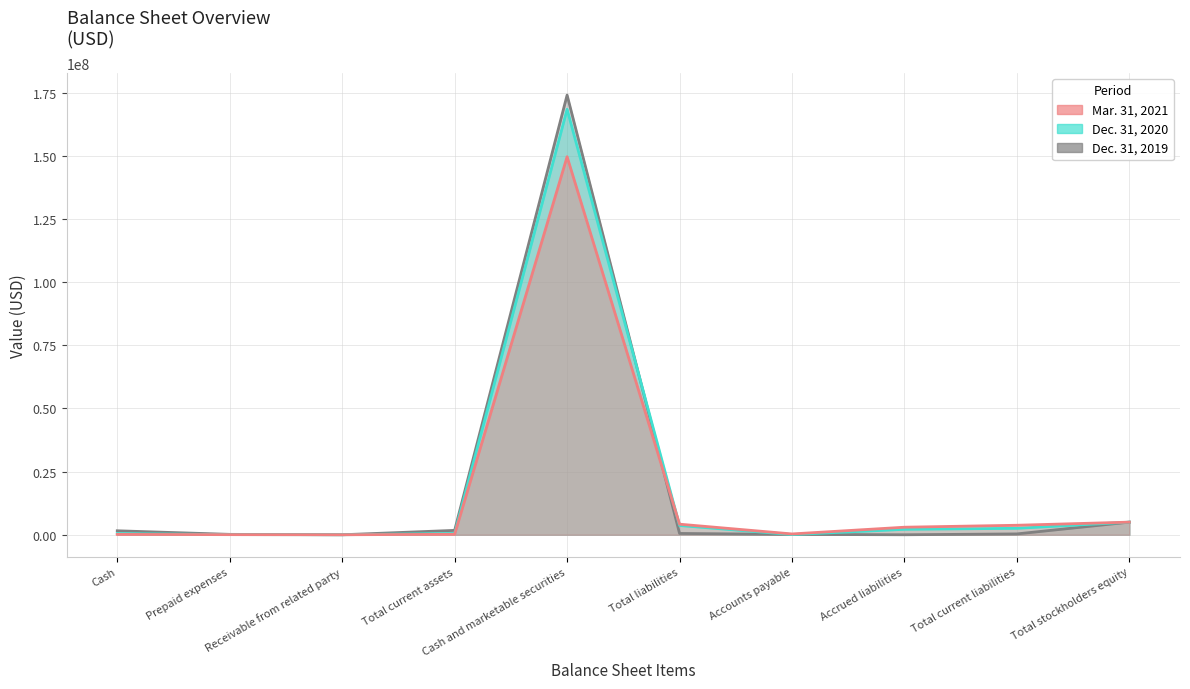

At which label does Mar. 31, 2021 first exceed 2988440?

Cash and marketable securities